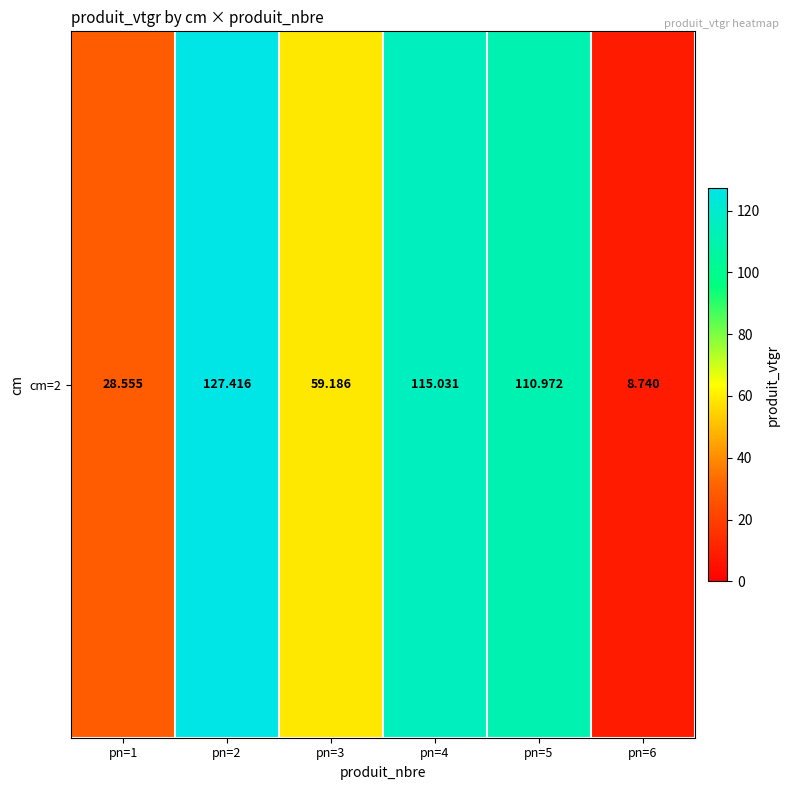

What is the average value?

75.0